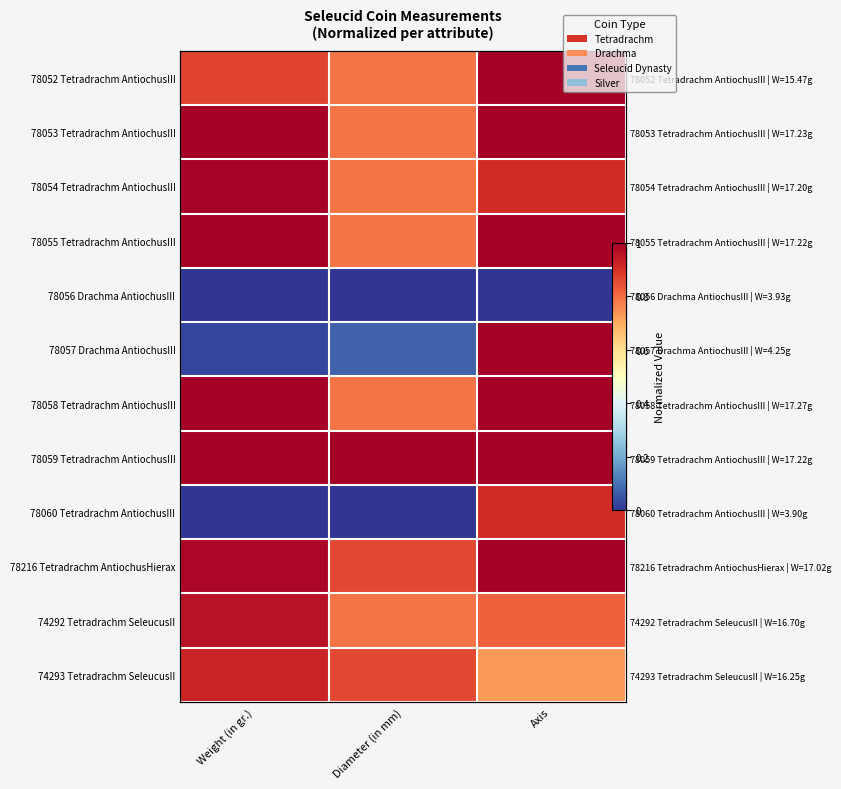

What is the spread (max minus min) of values at Weight (in gr.)?

1.0